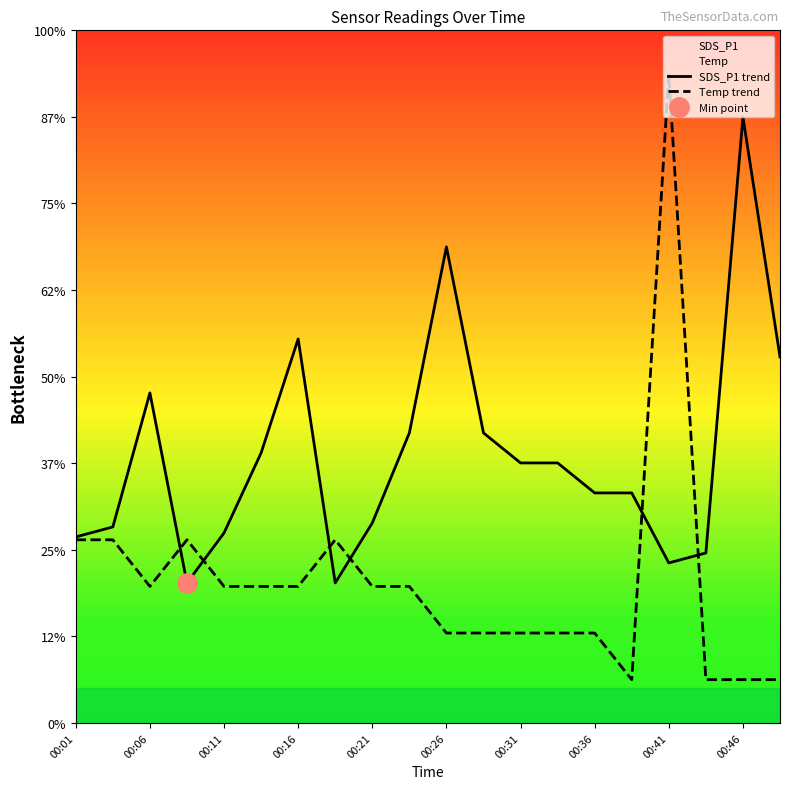

How many categories are shown in the chart?

20